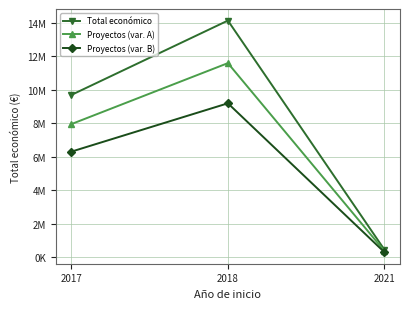

Does the chart have visible grid lines?

Yes